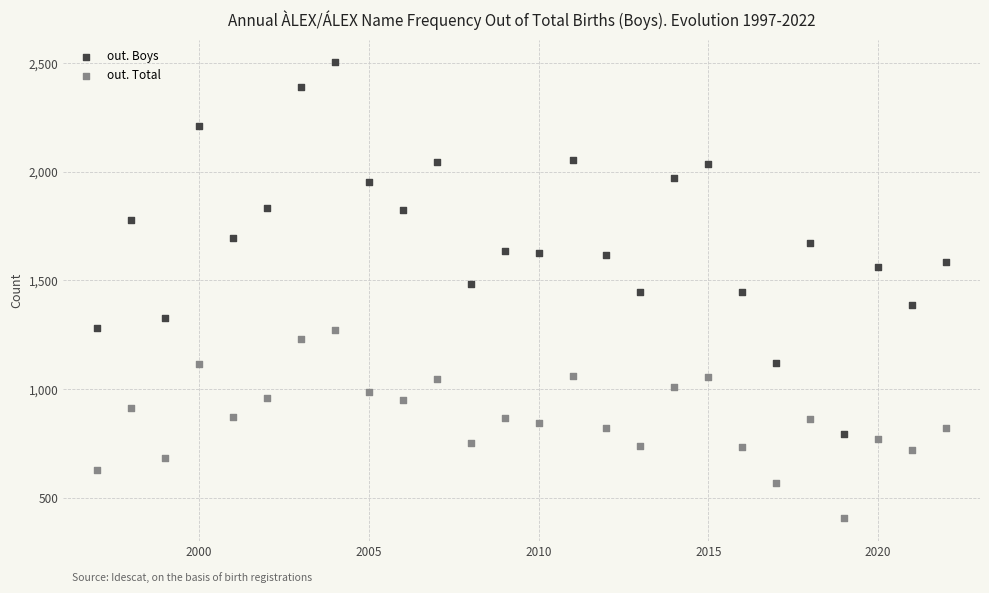

Which series contains the lowest Y value?

out. Total